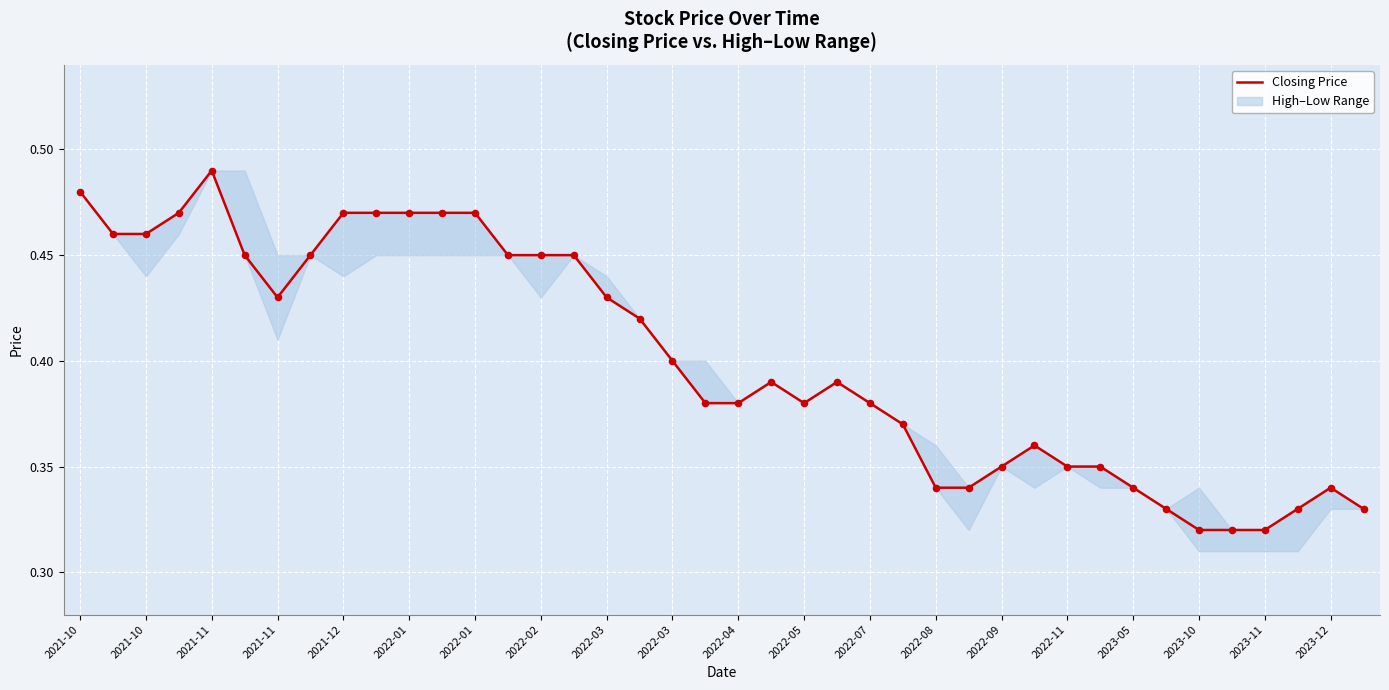

What is the change in value from 2021-10 to 25?

-0.1